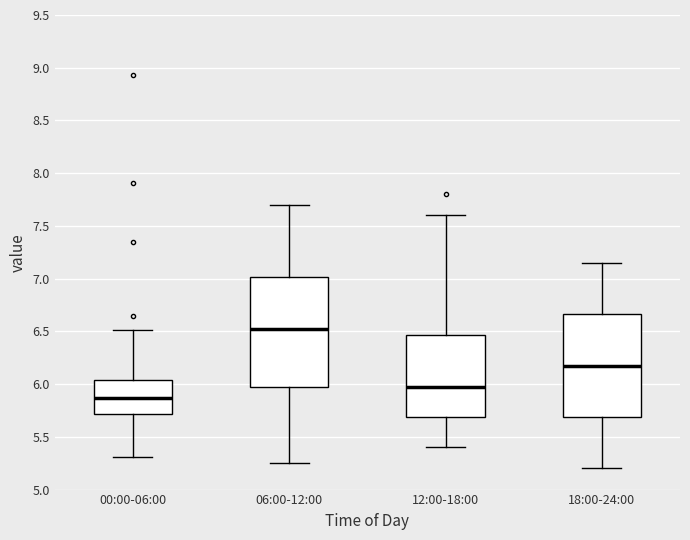

Which box has the lowest median line?

00:00-06:00